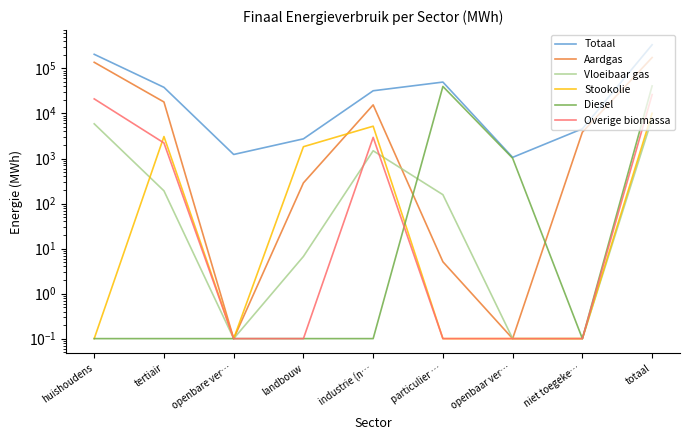

Which series has the largest range (max minus min)?

Totaal